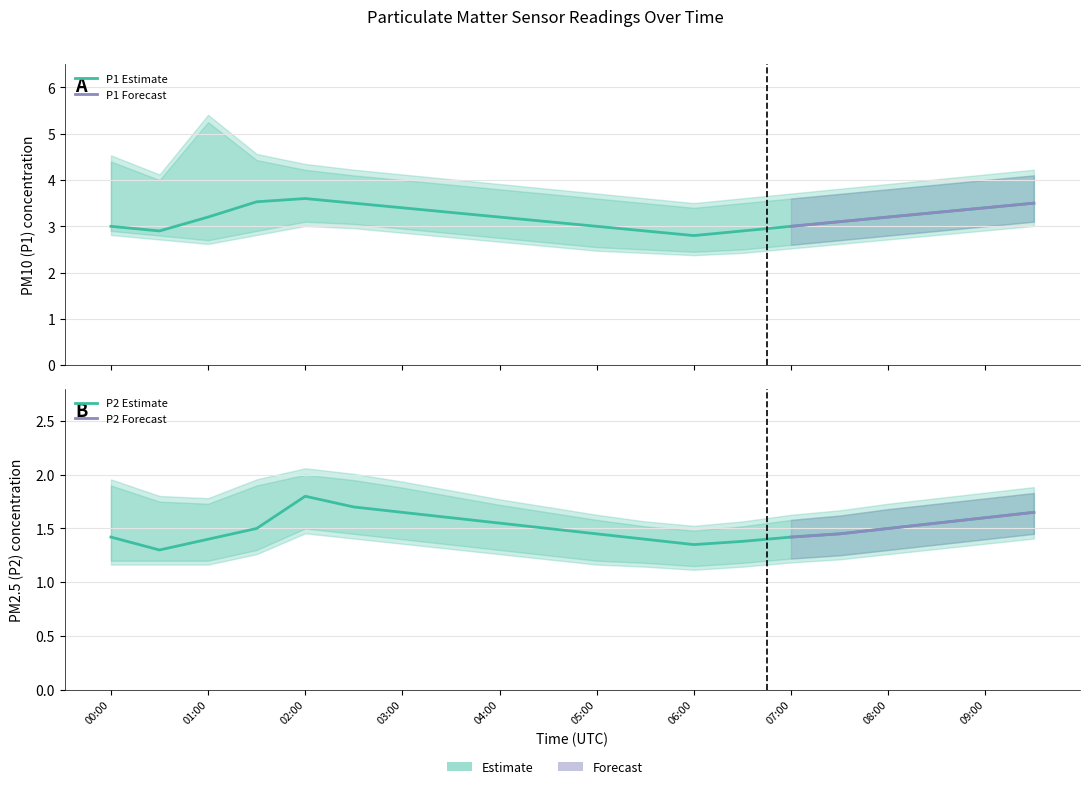

Is this an area chart (filled region under the line)?

No